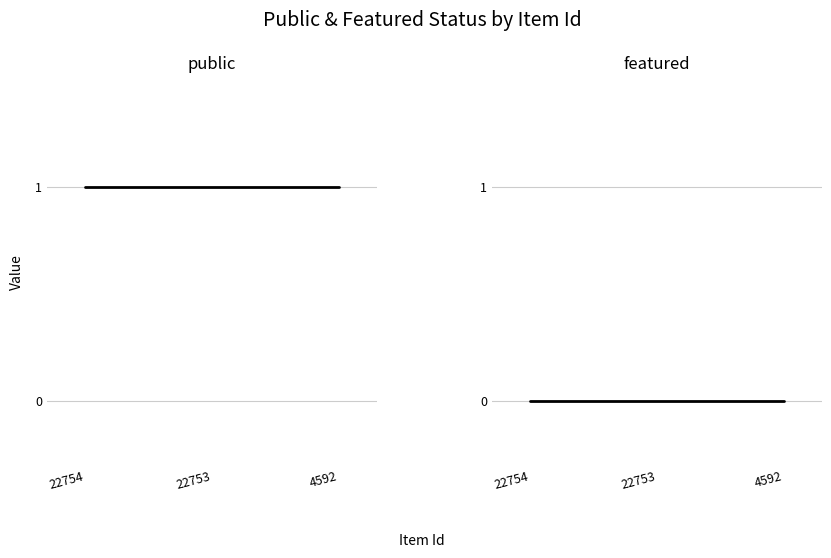

Which series changed the most between 22754 and 4592?

public